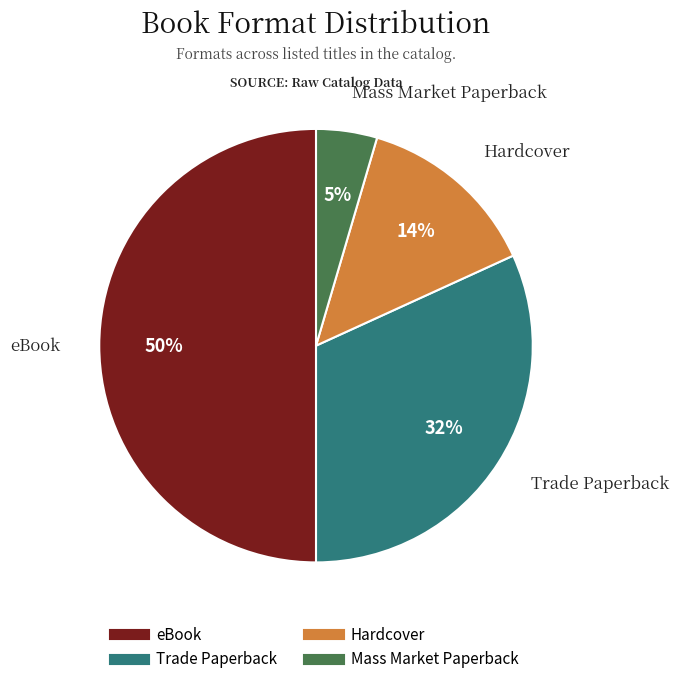

How many slices are in this pie chart?

4